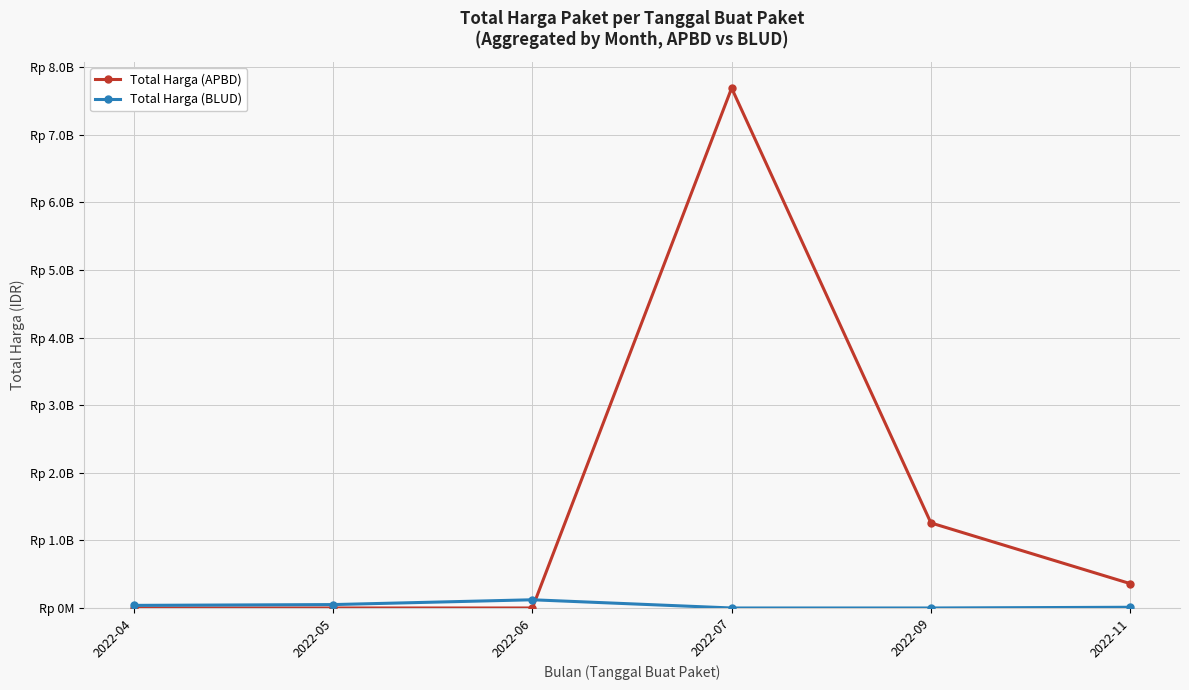

What are all the series names shown in the legend?

Total Harga (APBD), Total Harga (BLUD)